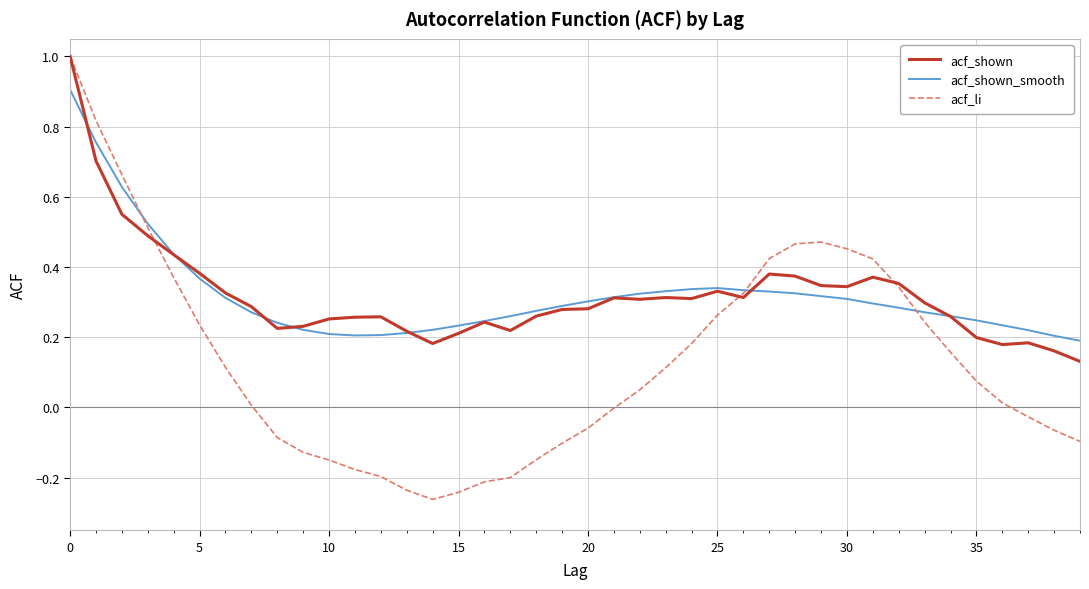

What is the greatest value displayed?

1.0